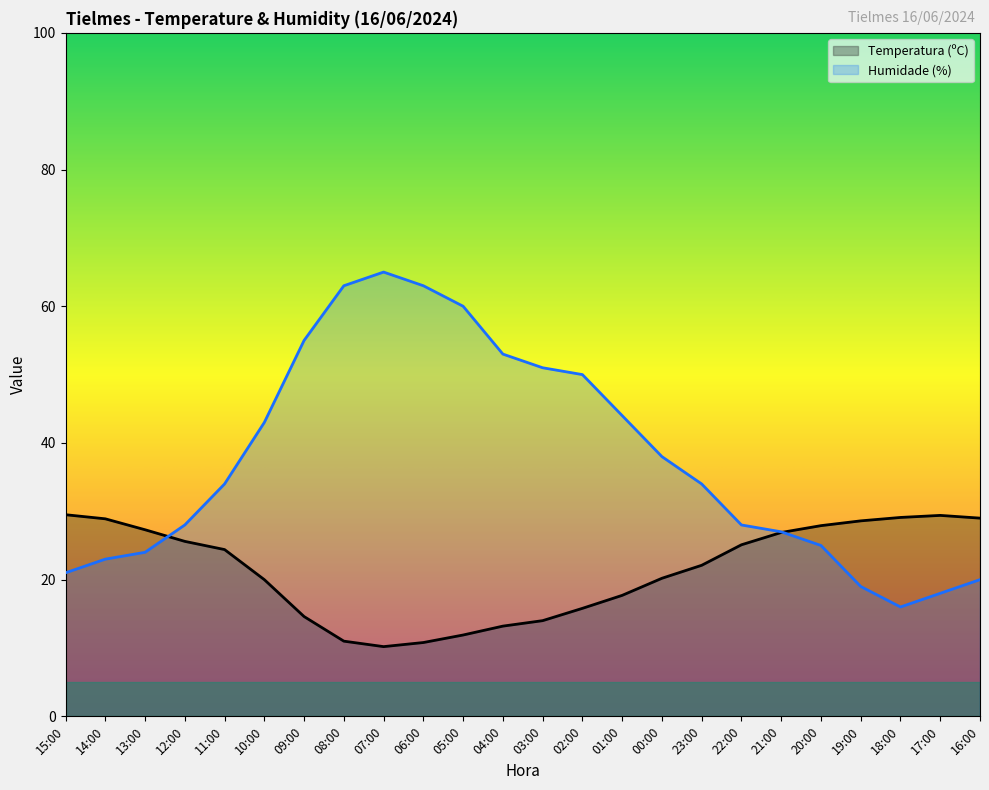

Reading left to right, list all the values displayed in this chart.

Temperatura (ºC): 15:00=29.5	14:00=28.9	13:00=27.3	12:00=25.6	11:00=24.4	10:00=20.0	09:00=14.6	08:00=11.0	07:00=10.2	06:00=10.8	05:00=11.9	04:00=13.2	03:00=14.0	02:00=15.8	01:00=17.7	00:00=20.2	23:00=22.1	22:00=25.1	21:00=26.9	20:00=27.9	19:00=28.6	18:00=29.1	17:00=29.4	16:00=29.0
Humidade (%): 15:00=21.0	14:00=23.0	13:00=24.0	12:00=28.0	11:00=34.0	10:00=43.0	09:00=55.0	08:00=63.0	07:00=65.0	06:00=63.0	05:00=60.0	04:00=53.0	03:00=51.0	02:00=50.0	01:00=44.0	00:00=38.0	23:00=34.0	22:00=28.0	21:00=27.0	20:00=25.0	19:00=19.0	18:00=16.0	17:00=18.0	16:00=20.0